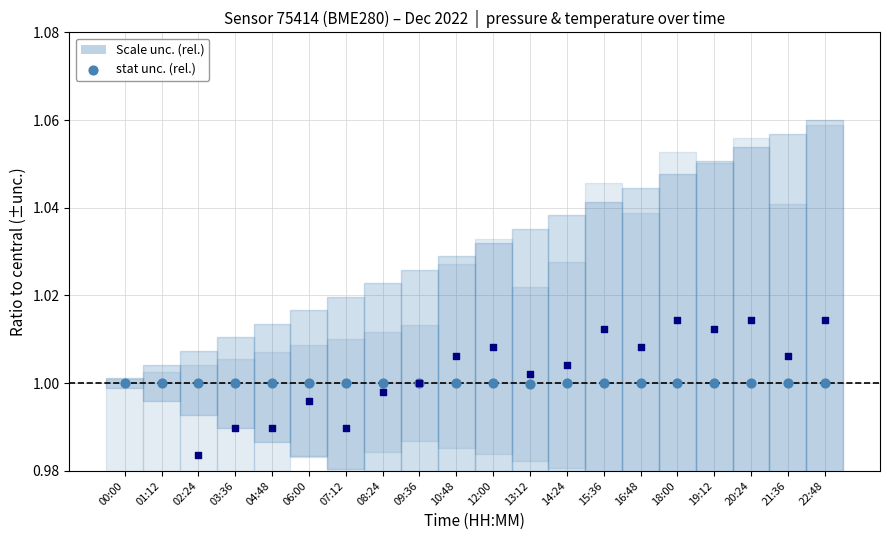

Which series contains the lowest Y value?

stat unc. (rel.) – temperature